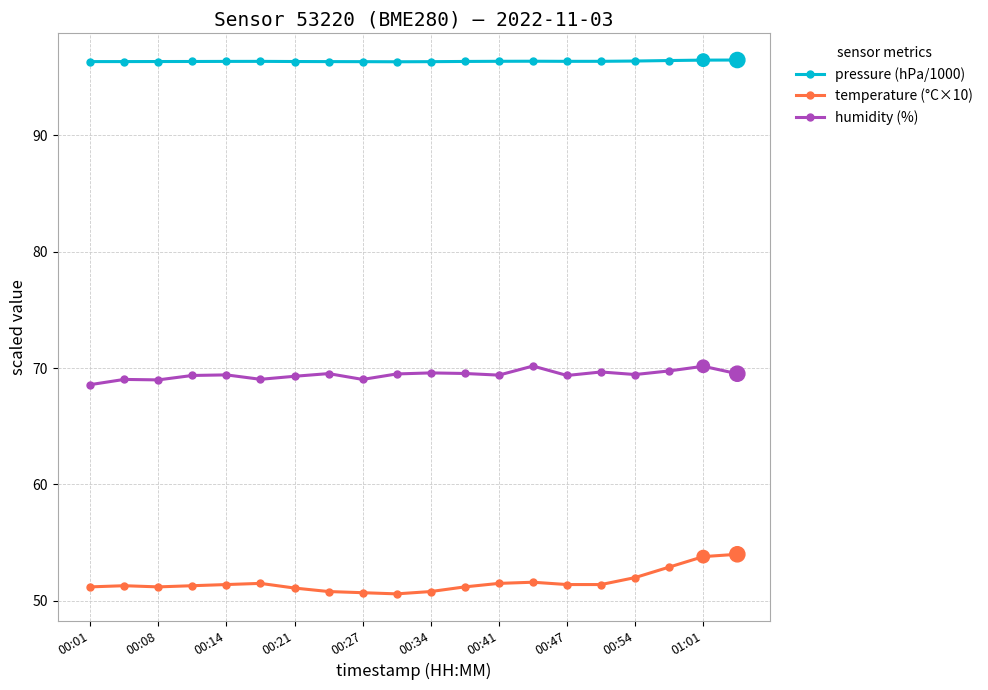

Which series has the largest total across all categories?

pressure (hPa/1000)